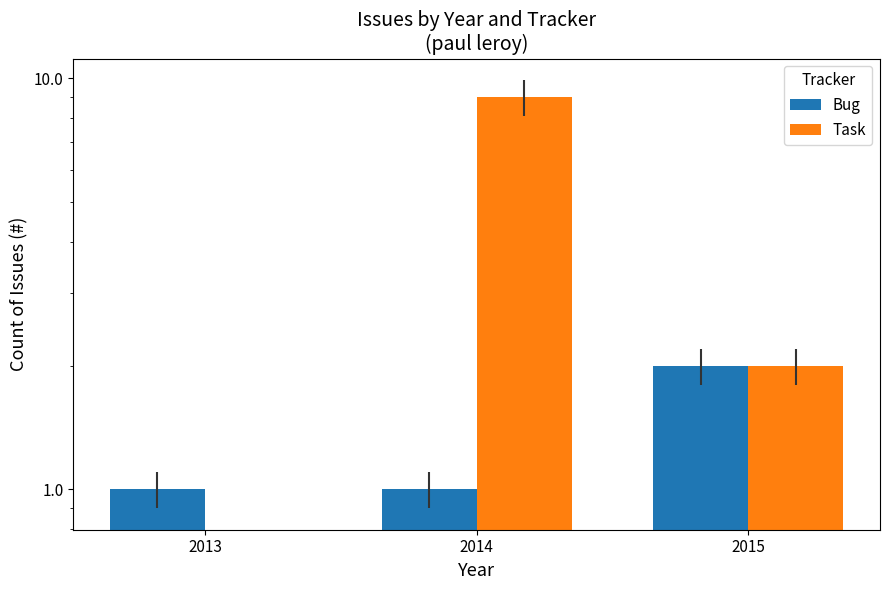

Which label corresponds to the largest value in the chart?

2014